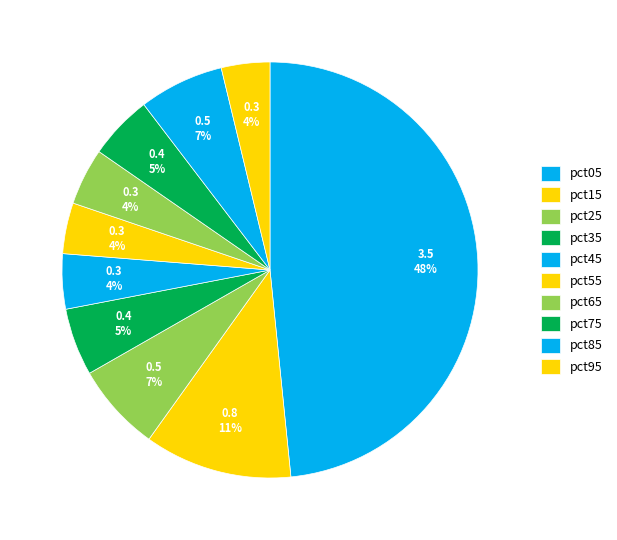

What percentage do pct55 and pct25 together represent?

10.8%